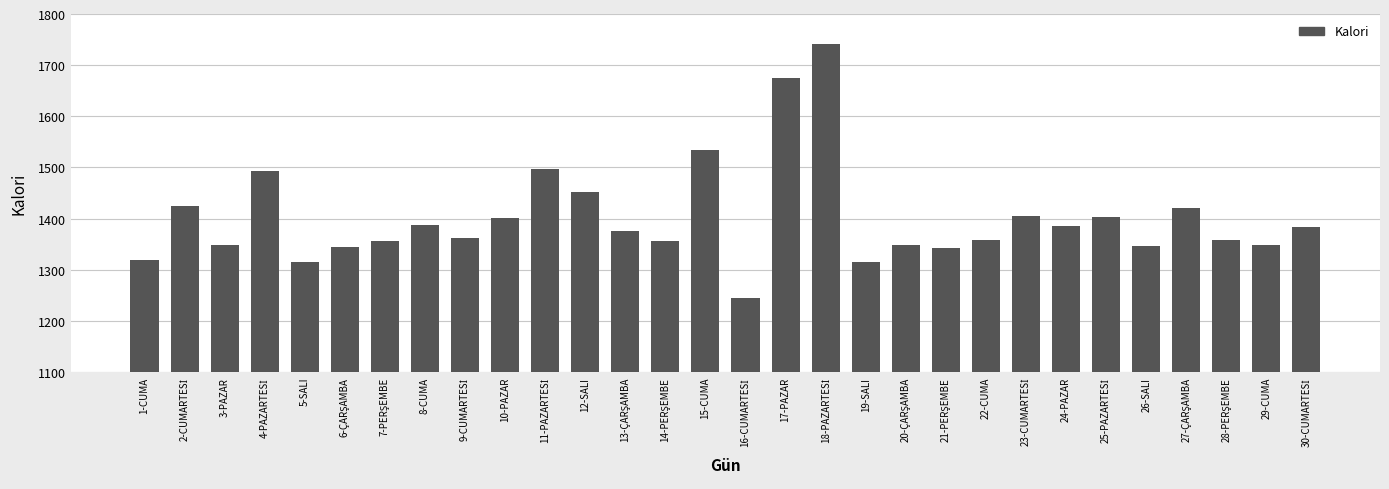

What is the ratio of the value at 29-CUMA to the value at 19-SALI?

1.0